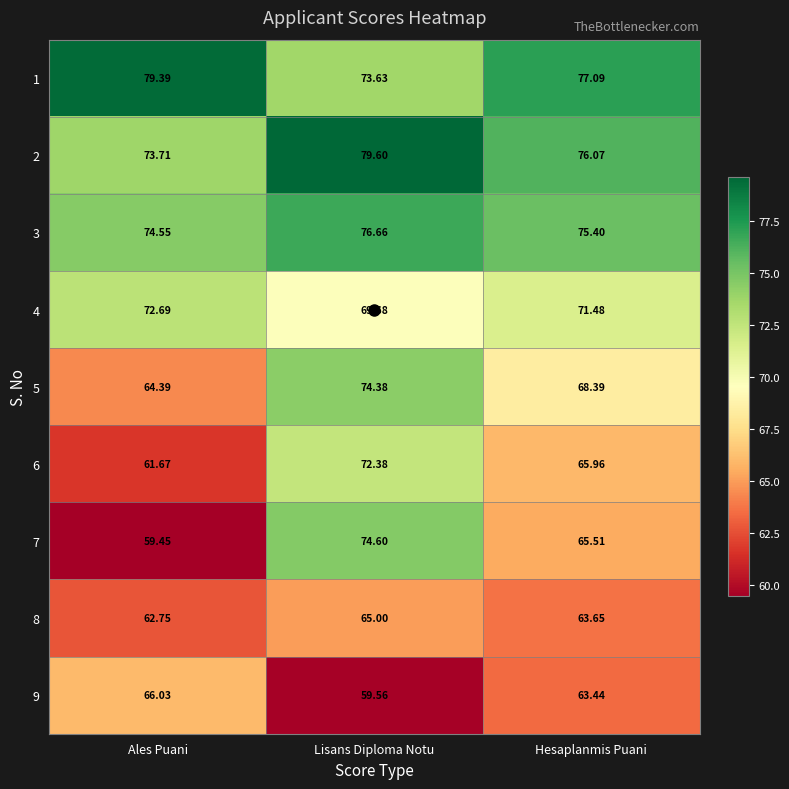

Where is 2 nearest to the value 76?

Hesaplanmis Puani